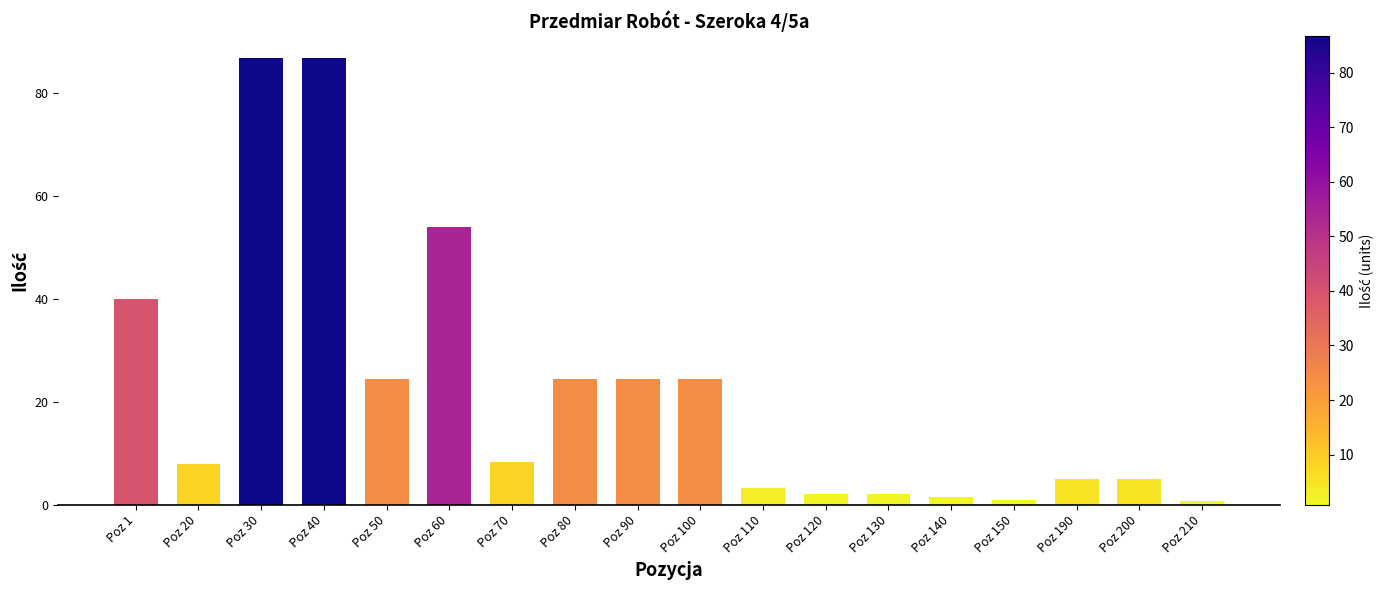

How many data points does each series have?

18